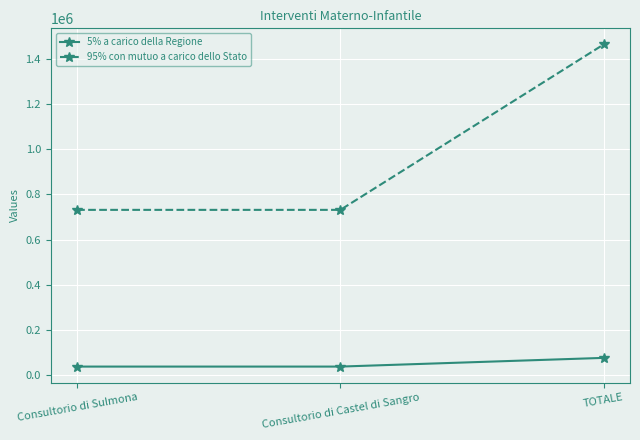

Which category has the highest value across all series?

TOTALE